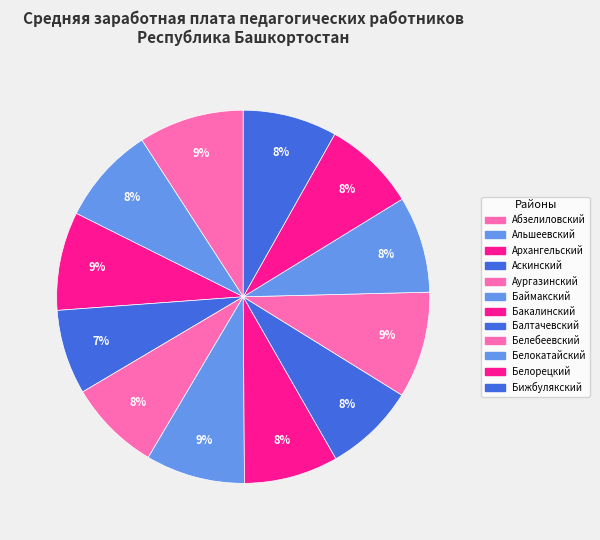

What is the ratio of the value at Белорецкий to the value at Архангельский?

0.9